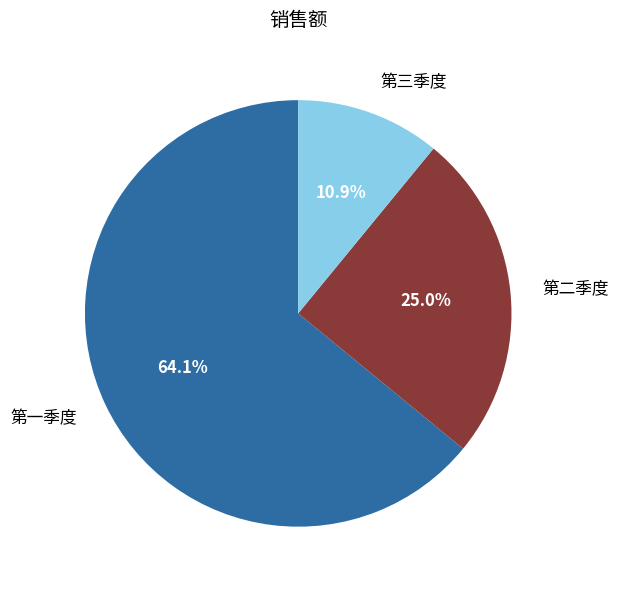

What is the ratio of the value at 第二季度 to the value at 第三季度?

2.3